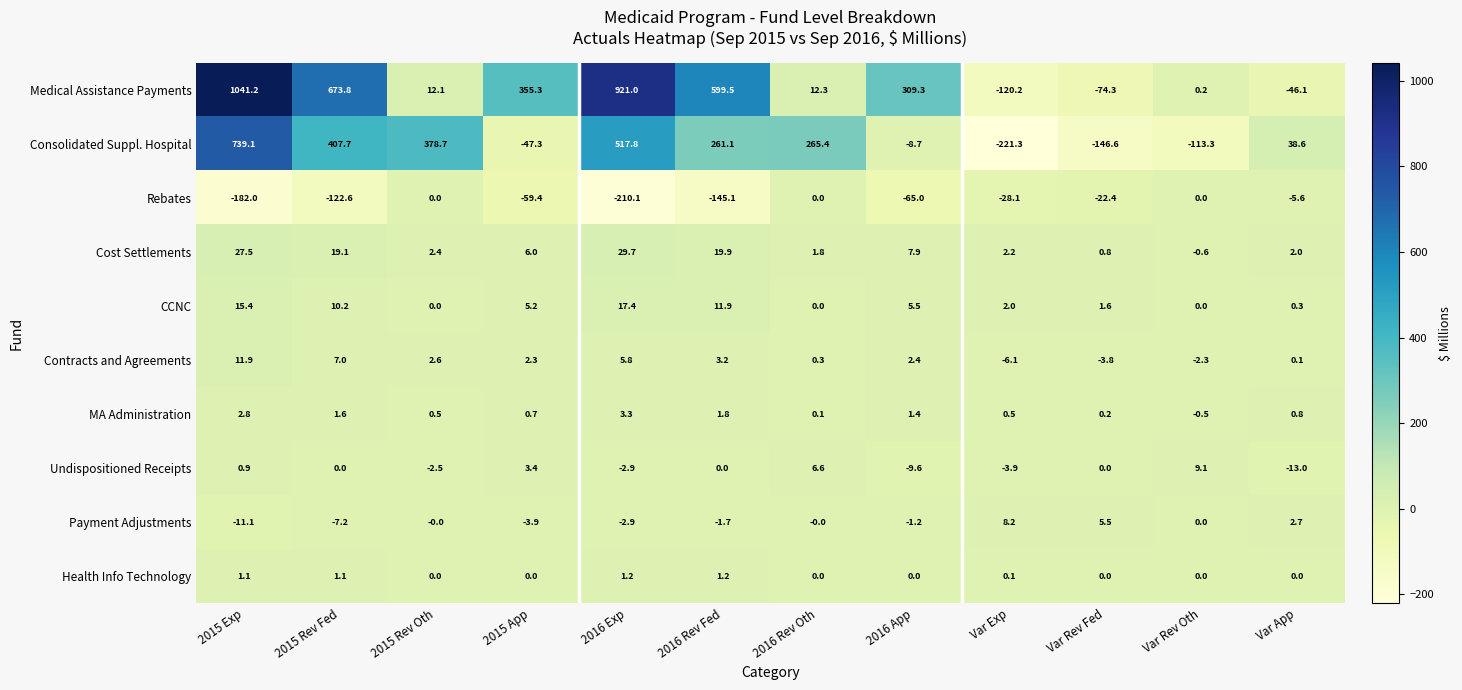

Which series changed the most between 2016 Rev Oth and Var Rev Fed?

Consolidated Suppl. Hospital